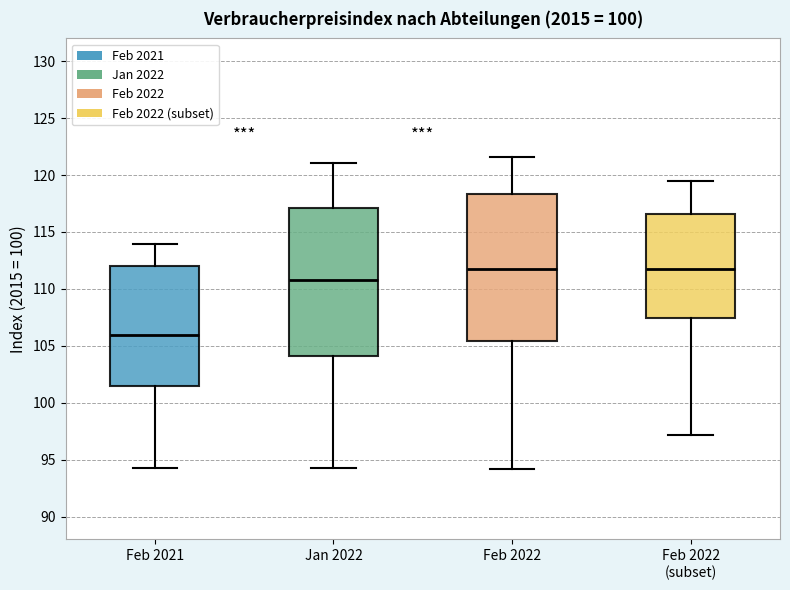

Reading left to right, transcribe this box plot: for each box, give where its median line is, the range the box spans, and where its two whiskers end, as read against the y-axis. The values are not printed on the chart, so give them approximately, as read against the axis.

Feb 2021: median 106.0, box 101.5 to 112.0, whiskers 94.5 to 114.0
Jan 2022: median 111.0, box 104.0 to 117.0, whiskers 94.5 to 121.0
Feb 2022: median 112.0, box 105.5 to 118.5, whiskers 94.0 to 121.5
Feb 2022 (subset): median 112.0, box 107.5 to 116.5, whiskers 97.0 to 119.5